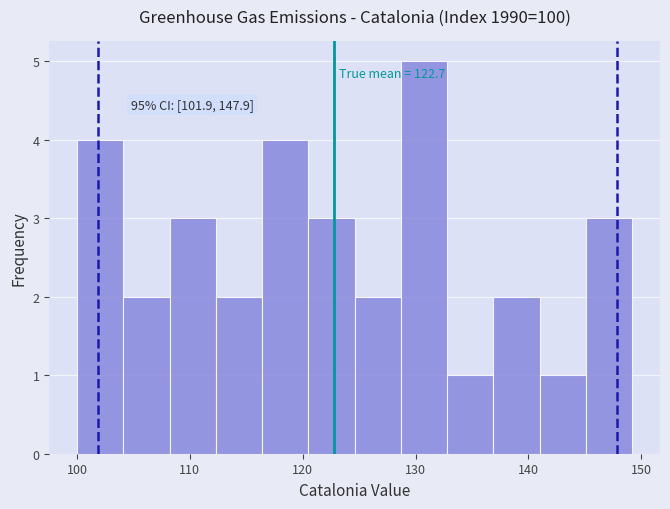

Which range on the x-axis has the tallest bar?

128.7 to 132.8